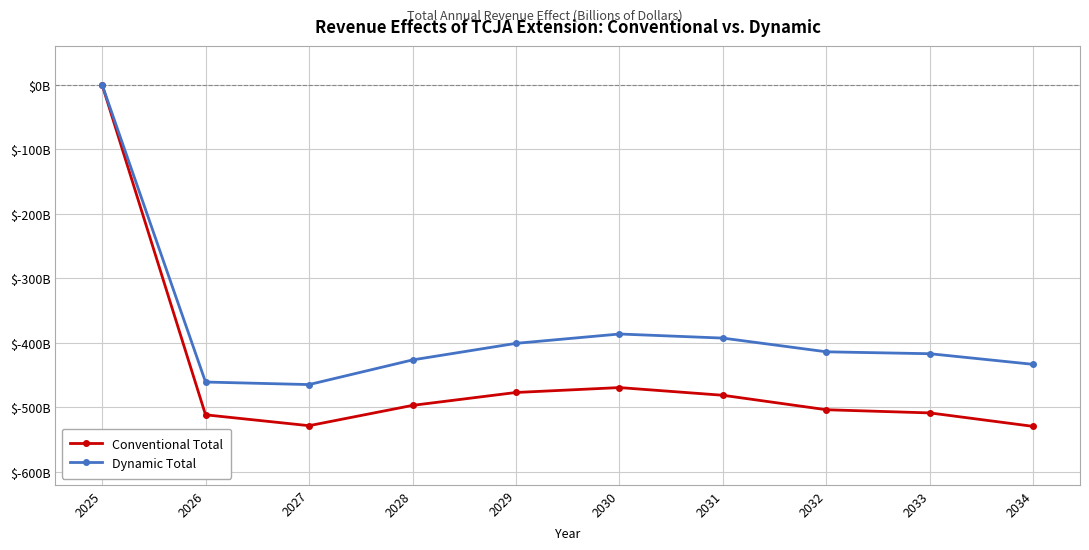

What is the value of the Dynamic Total point at the 6th from the left?

-386.4